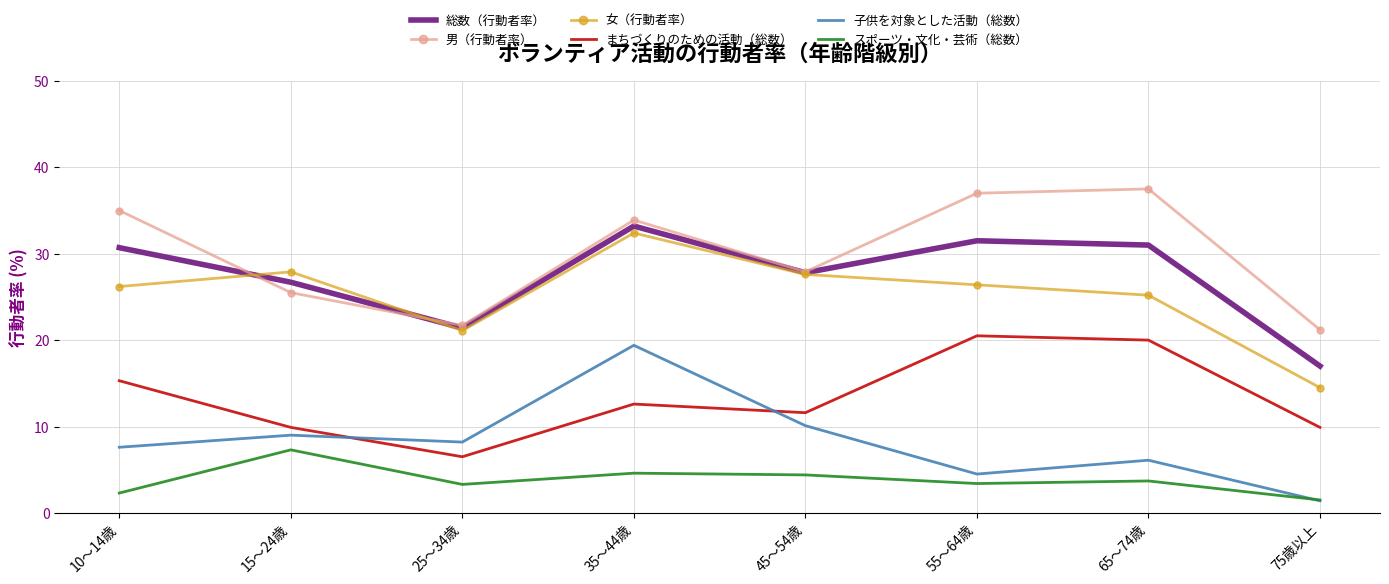

True or false: 総数（行動者率） has more than 2 interior local peaks.

False